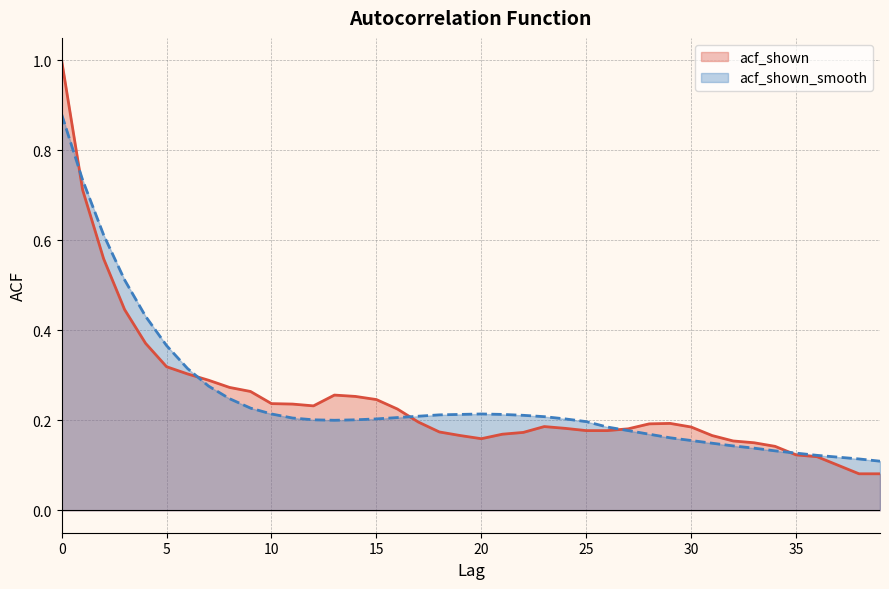

Reading left to right, what are all the values shown in this chart?

acf_shown: 0=1.0	1=0.7	2=0.6	3=0.4	4=0.4	5=0.3	6=0.3	7=0.3	8=0.3	9=0.3	10=0.2	11=0.2	12=0.2	13=0.3	14=0.3	15=0.2	16=0.2	17=0.2	18=0.2	19=0.2	20=0.2	21=0.2	22=0.2	23=0.2	24=0.2	25=0.2	26=0.2	27=0.2	28=0.2	29=0.2	30=0.2	31=0.2	32=0.2	33=0.1	34=0.1	35=0.1	36=0.1	37=0.1	38=0.1	39=0.1
acf_shown_smooth: 0=0.9	1=0.7	2=0.6	3=0.5	4=0.4	5=0.4	6=0.3	7=0.3	8=0.2	9=0.2	10=0.2	11=0.2	12=0.2	13=0.2	14=0.2	15=0.2	16=0.2	17=0.2	18=0.2	19=0.2	20=0.2	21=0.2	22=0.2	23=0.2	24=0.2	25=0.2	26=0.2	27=0.2	28=0.2	29=0.2	30=0.2	31=0.1	32=0.1	33=0.1	34=0.1	35=0.1	36=0.1	37=0.1	38=0.1	39=0.1